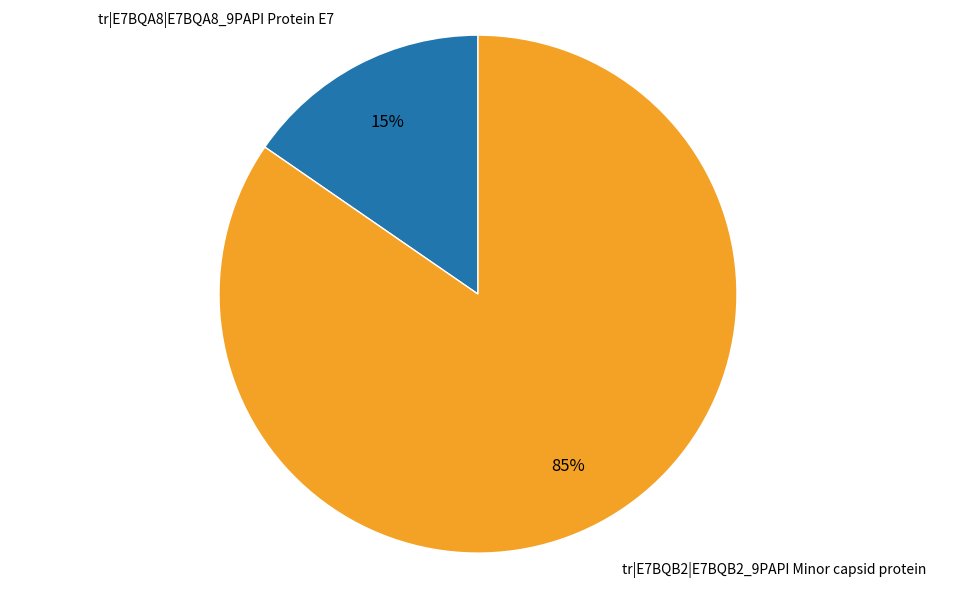

Does any single category account for the majority?

Yes